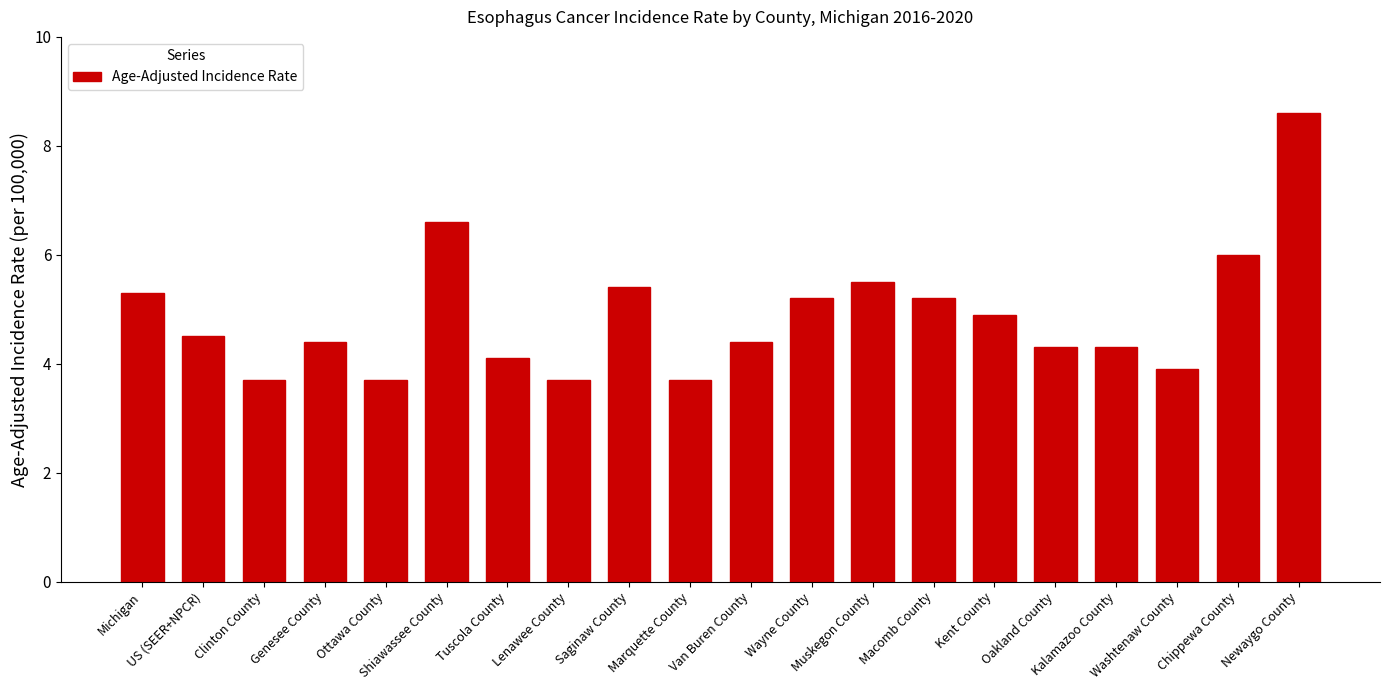

How many values exceed 4?

15